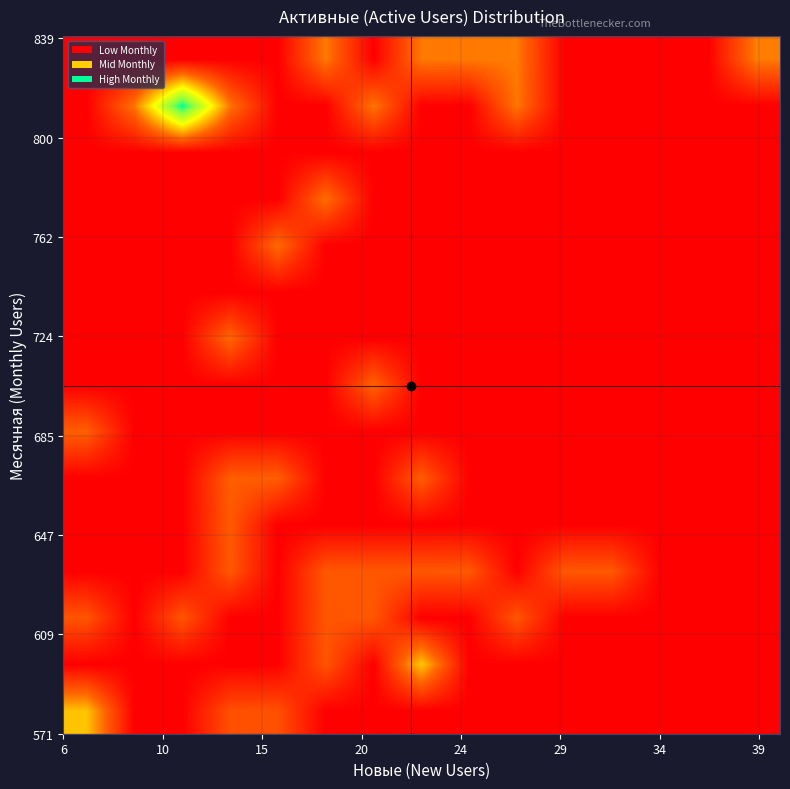

How many series are shown in this chart?

15